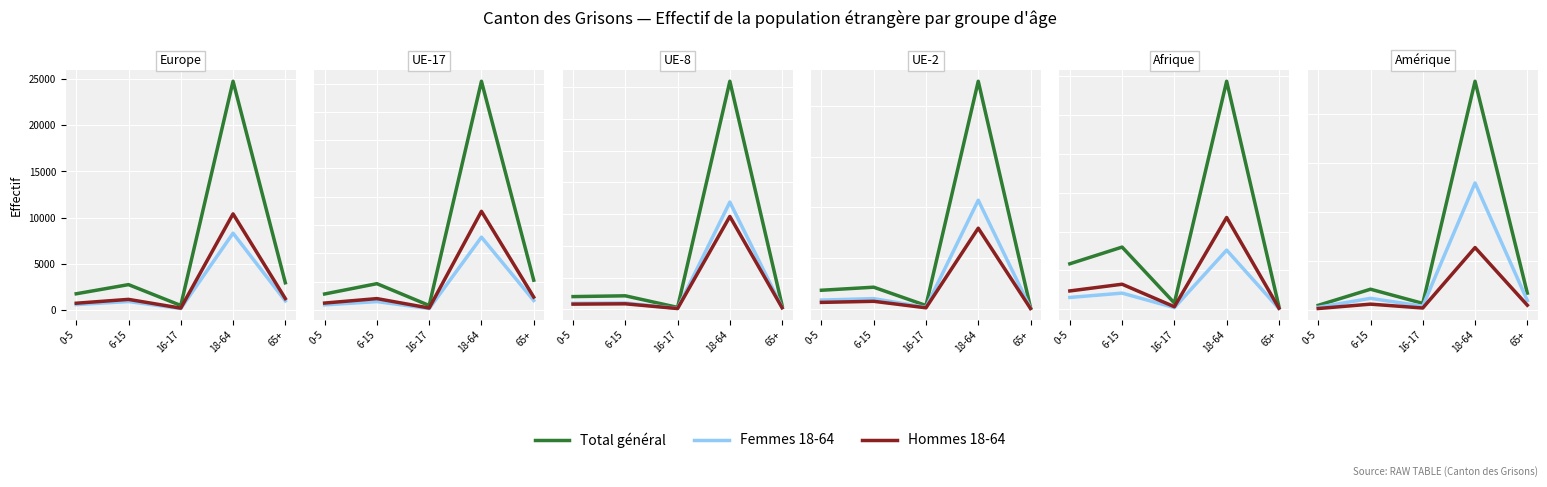

What is the difference between the highest and lowest values at 16-17?

9.5